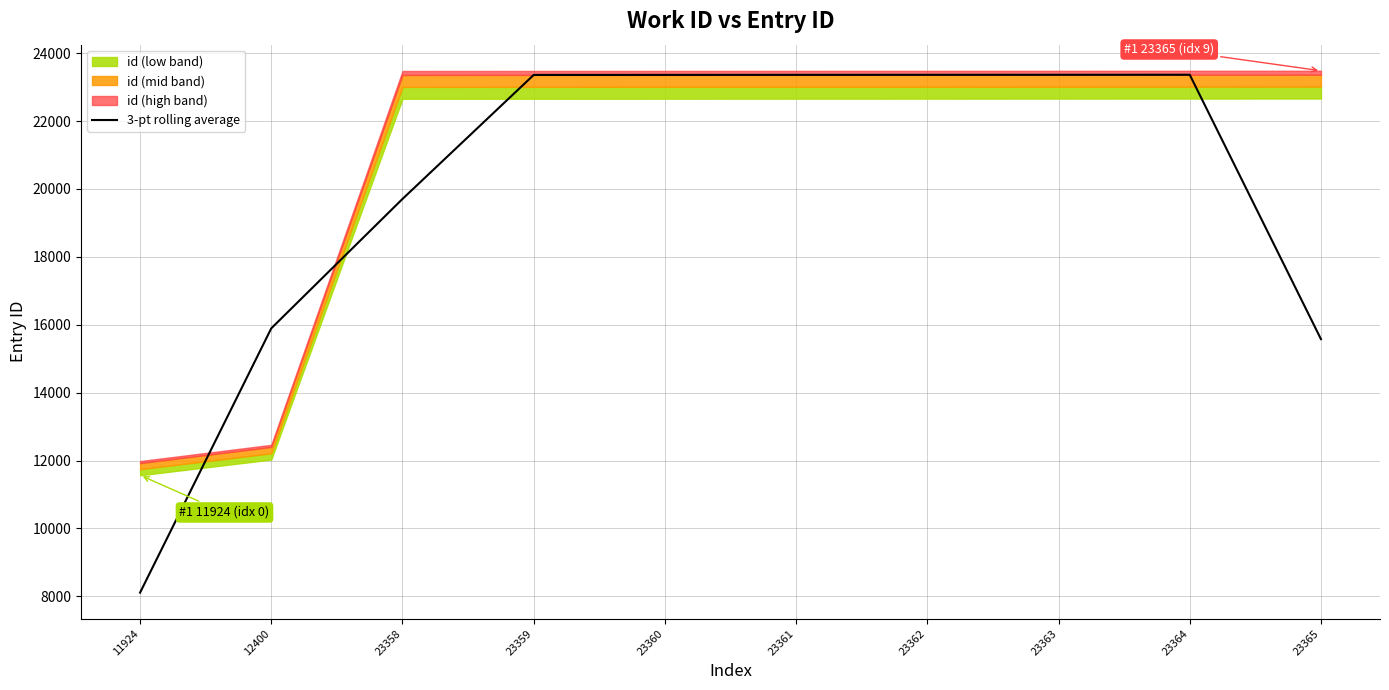

The value at 23359 is 23359.0. True or false?

True